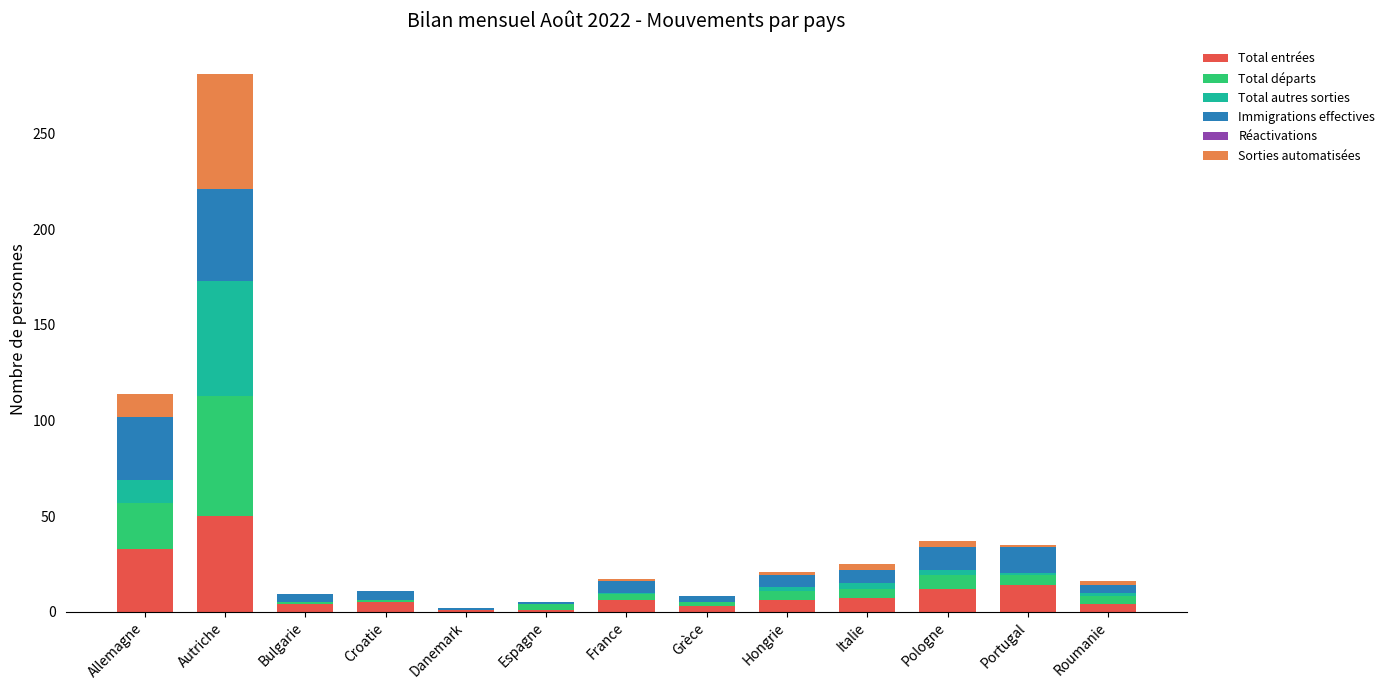

Which category has the highest value in the Total entrées series?

Autriche